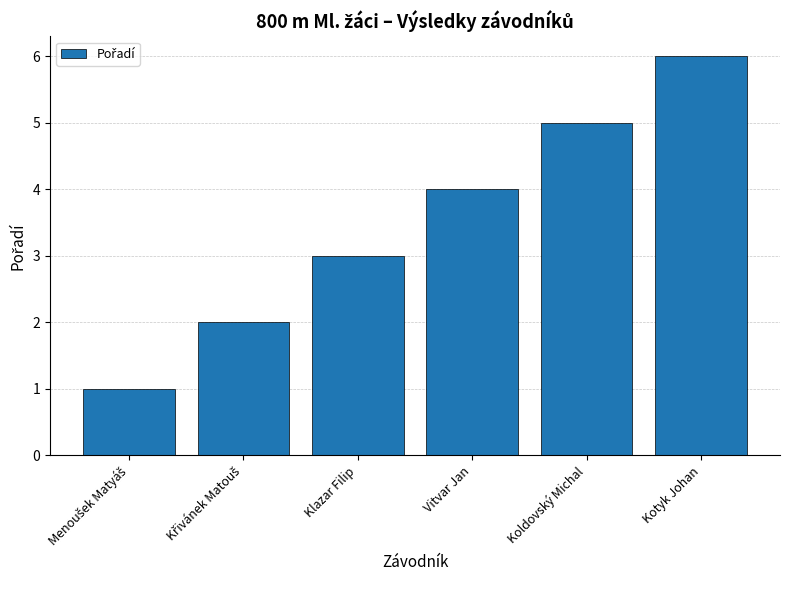

What is the value of the 3rd bar from the left?

3